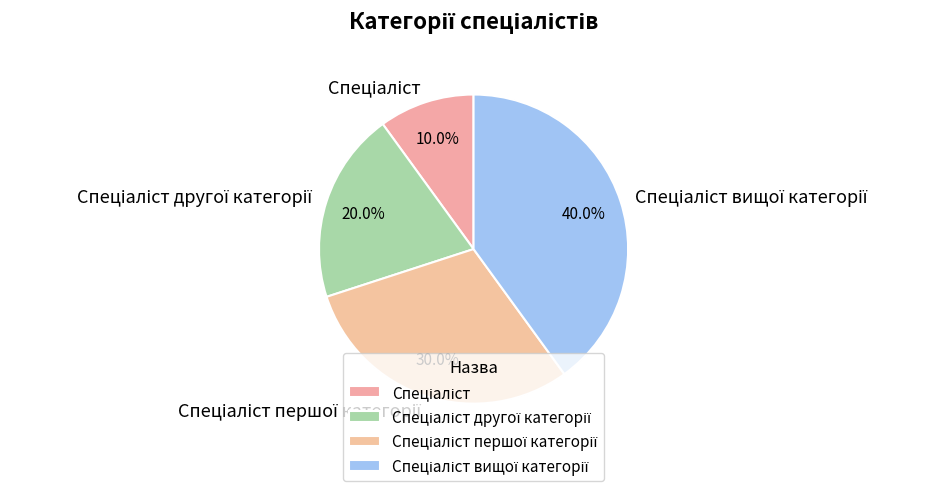

Is there a majority slice in this chart?

No